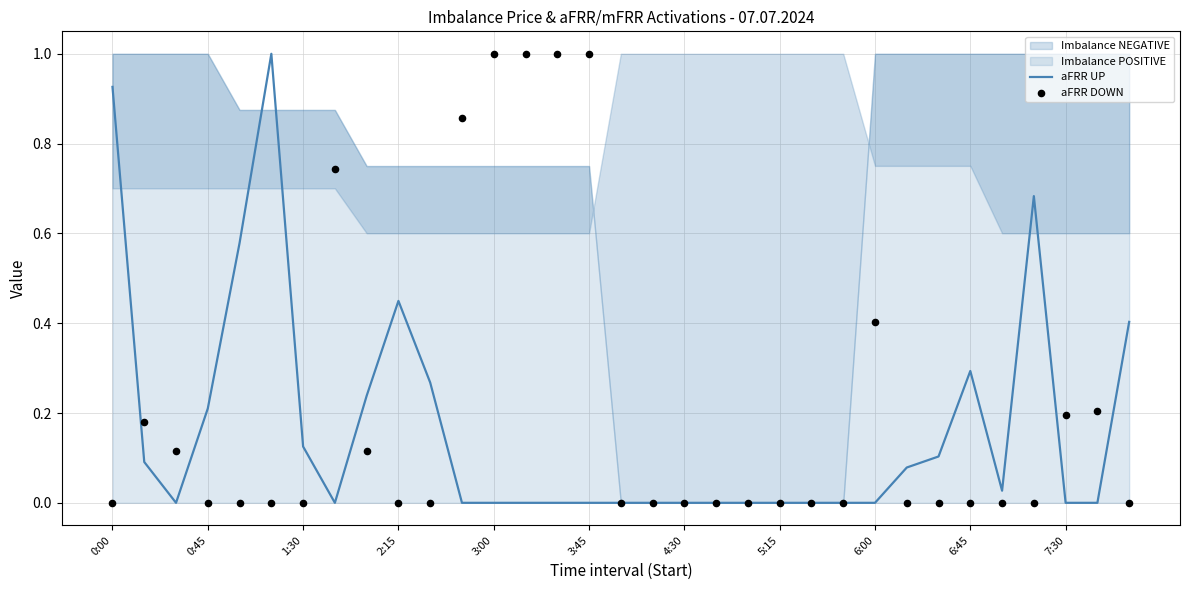

Which series contains the highest Y value?

aFRR UP